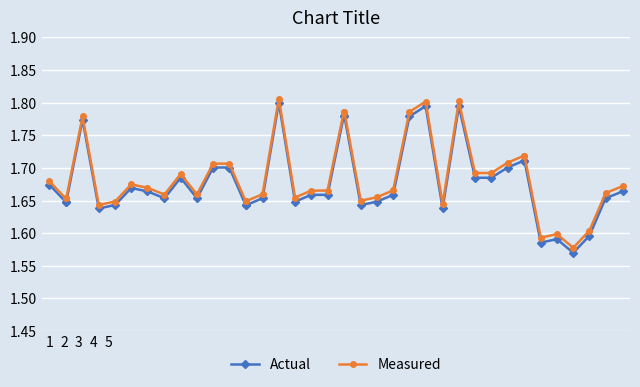

True or false: Measured has more than 2 points higher than both neighbors.

True